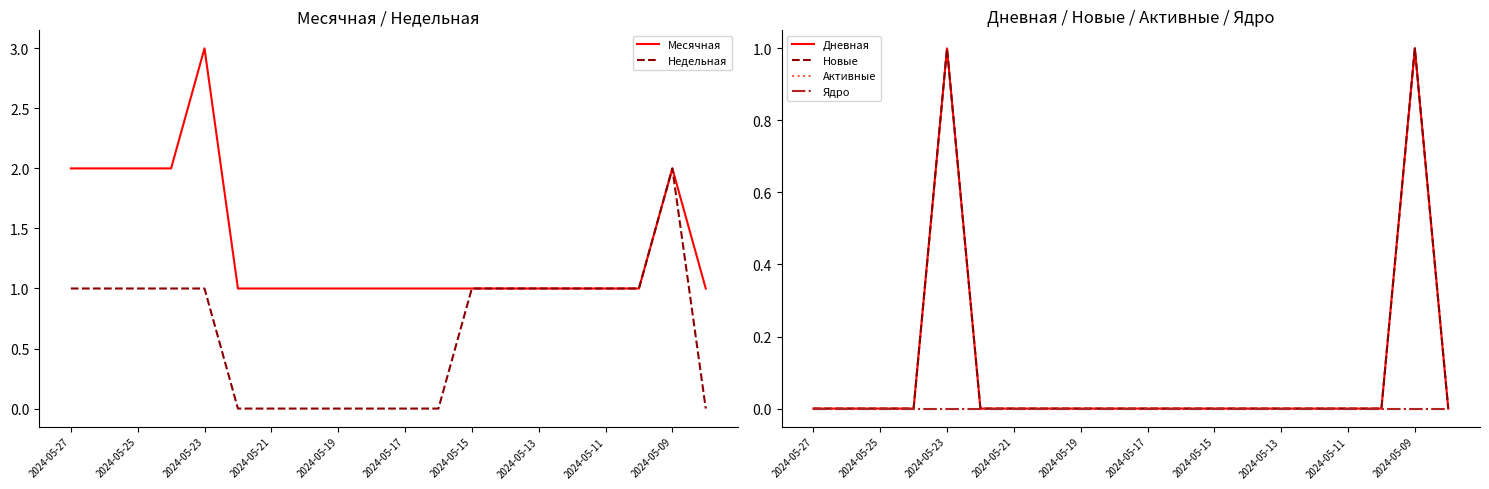

Is it true that Месячная equals 2 at 2024-05-27?

True